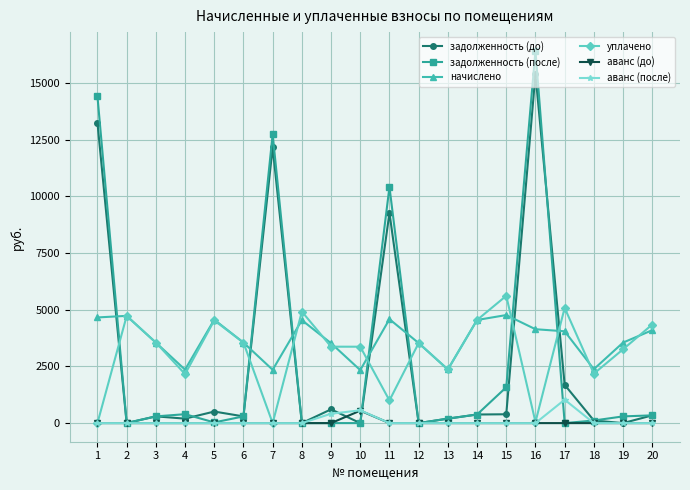

Count the number of categories in the chart.

20